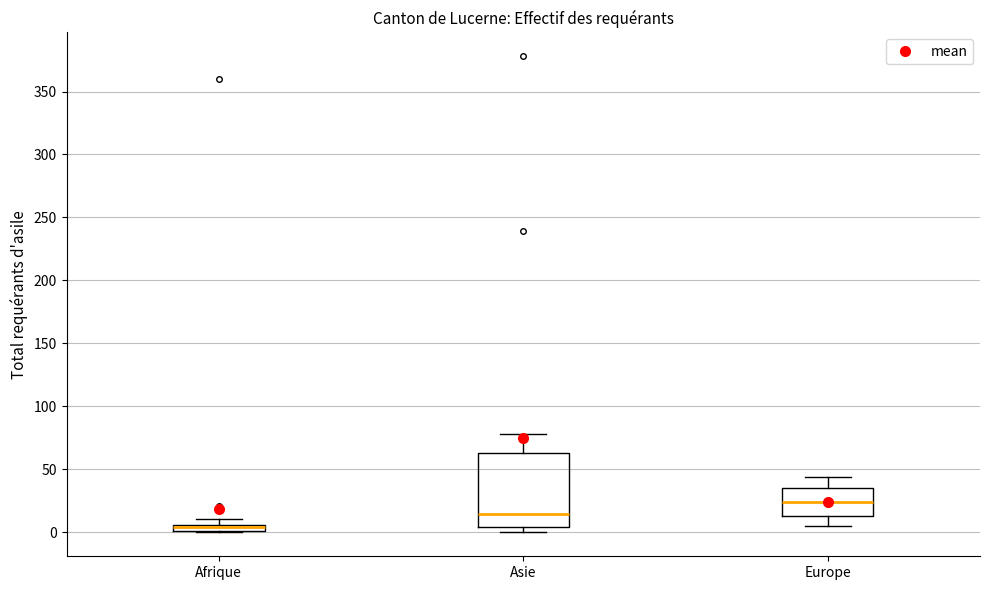

Which box is the tallest, from its lower edge to its upper edge?

Asie